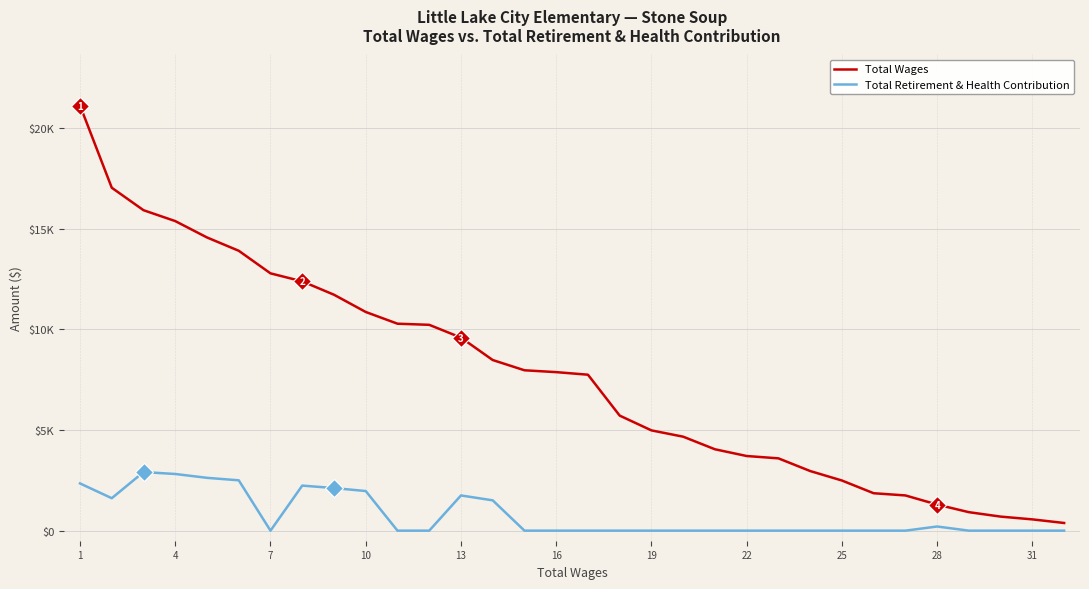

Does the chart have visible grid lines?

Yes